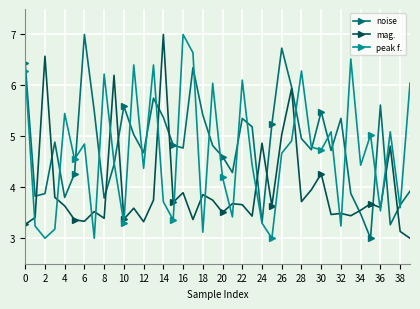

How many lines are shown in the chart?

3